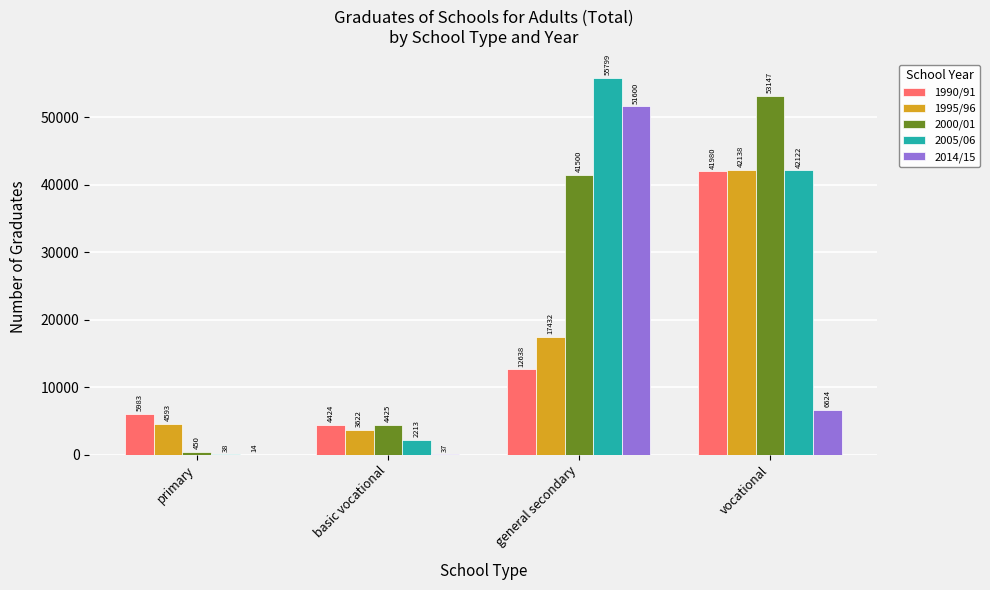

What is the maximum value shown in the chart?

55799